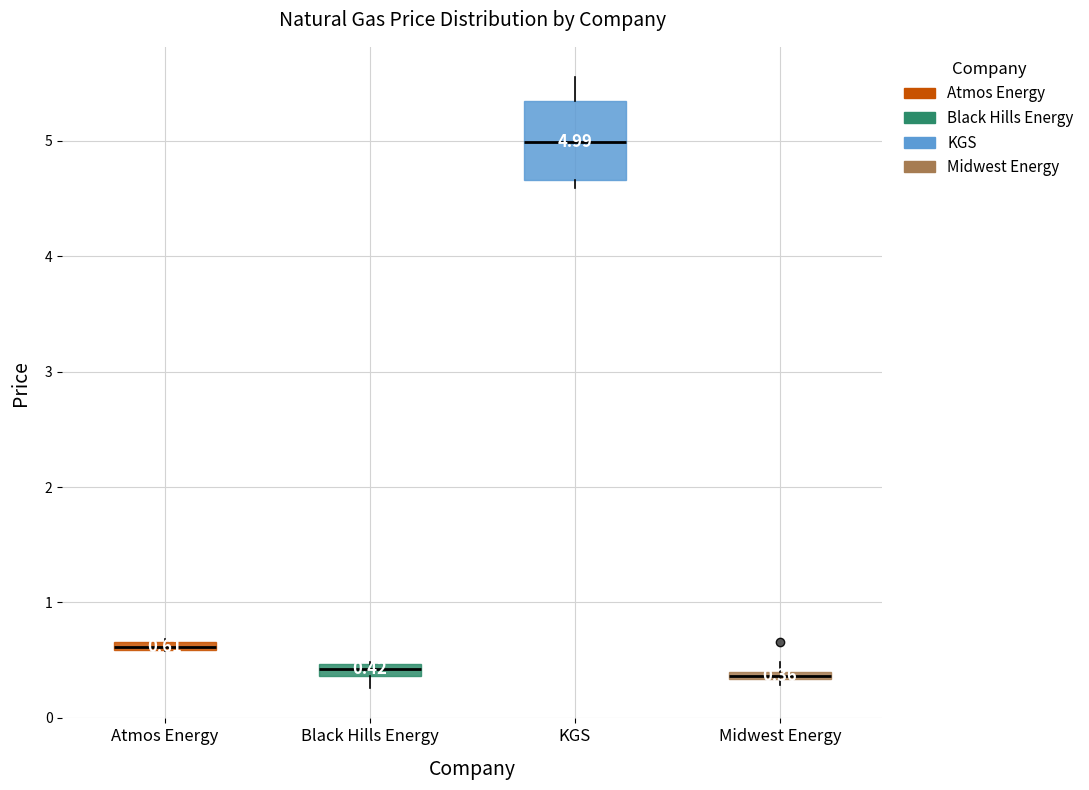

Which box is the tallest, from its lower edge to its upper edge?

KGS